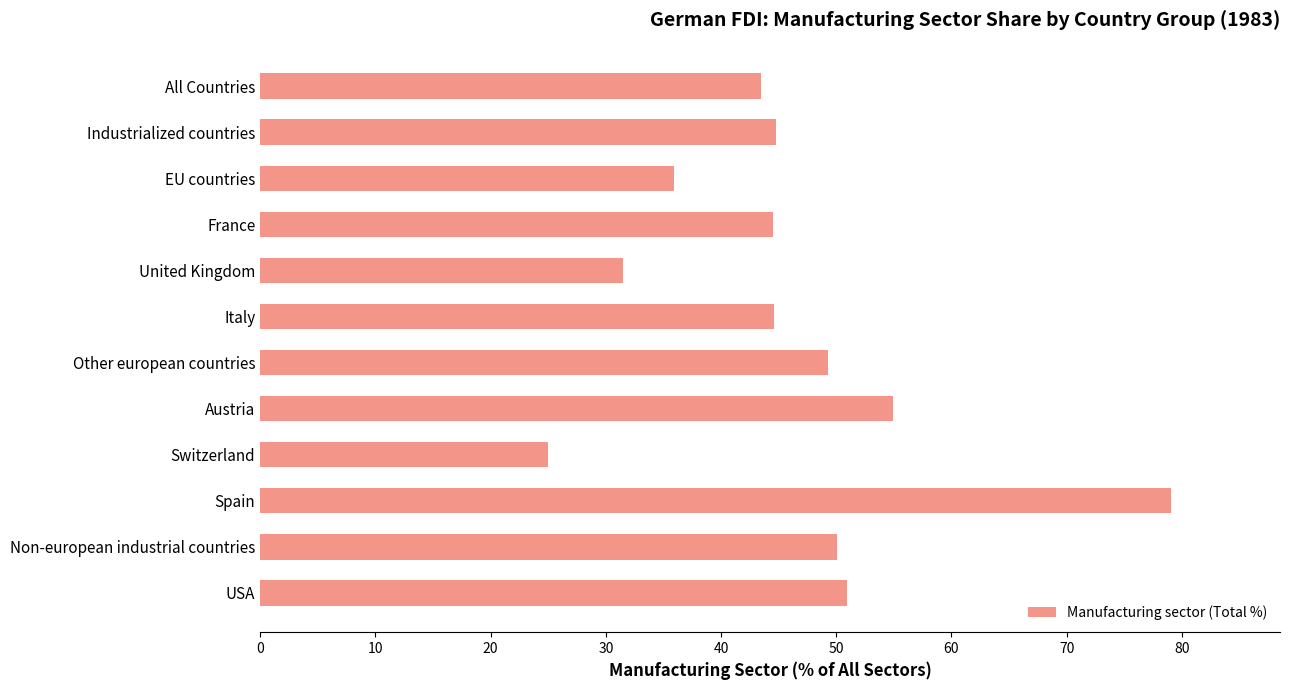

Is it true that the value at Italy is 44.6?

True